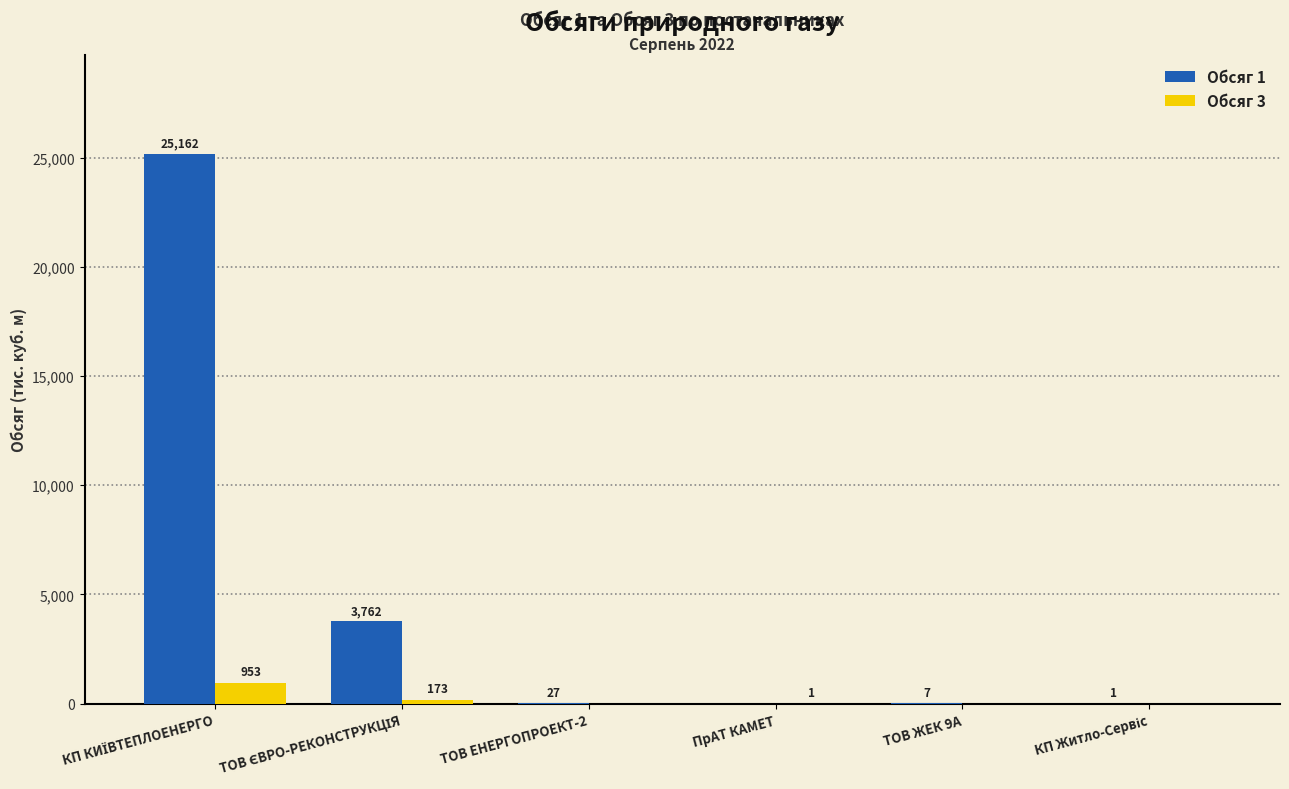

What is the maximum value for Обсяг 1?

25162.4